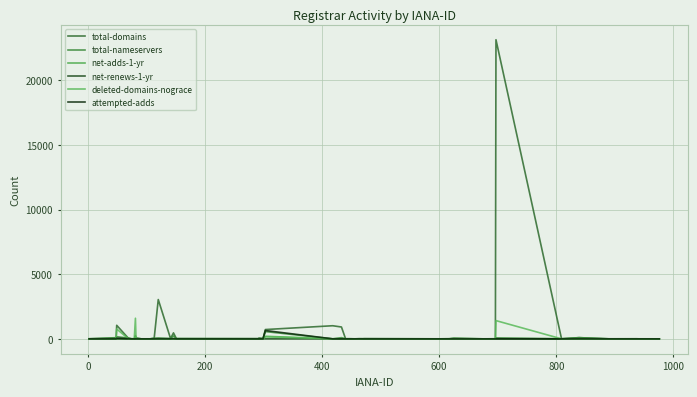

Does the chart display data point markers on the line(s)?

No